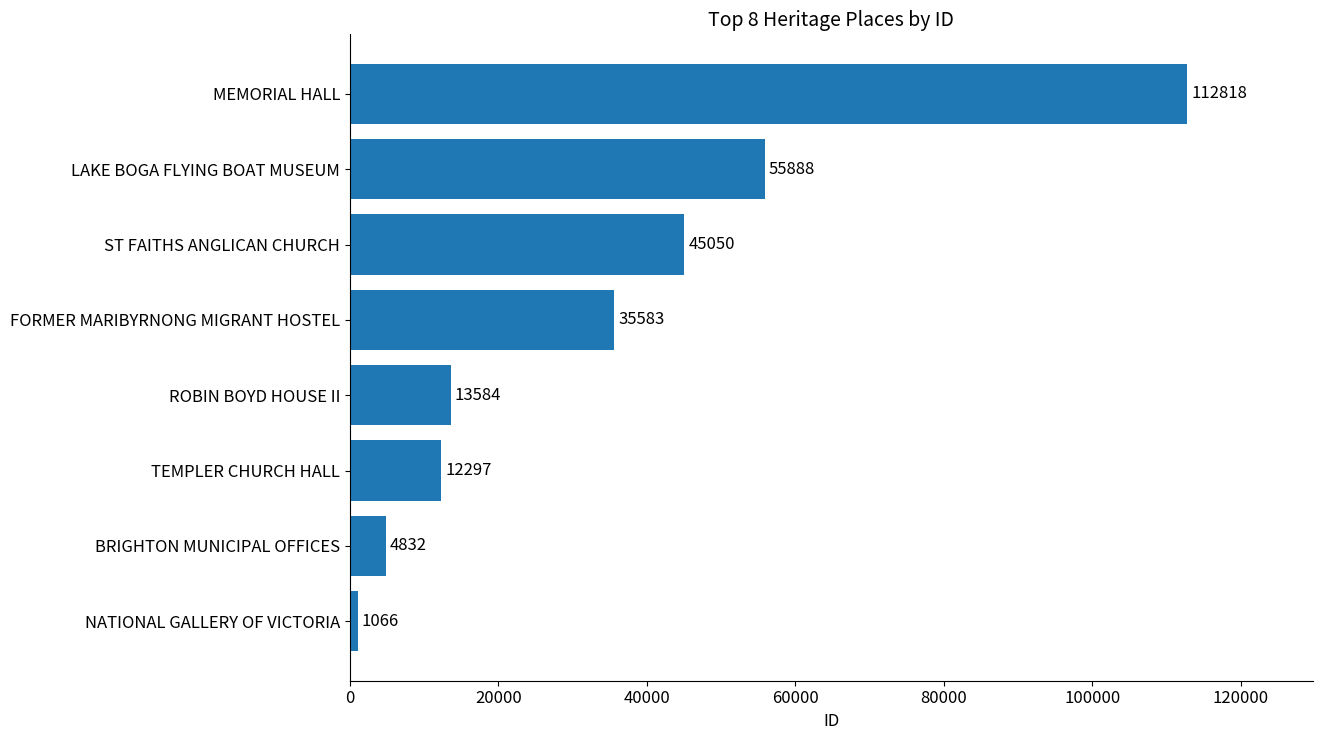

Are the bars grouped side by side (vs. stacked)?

No